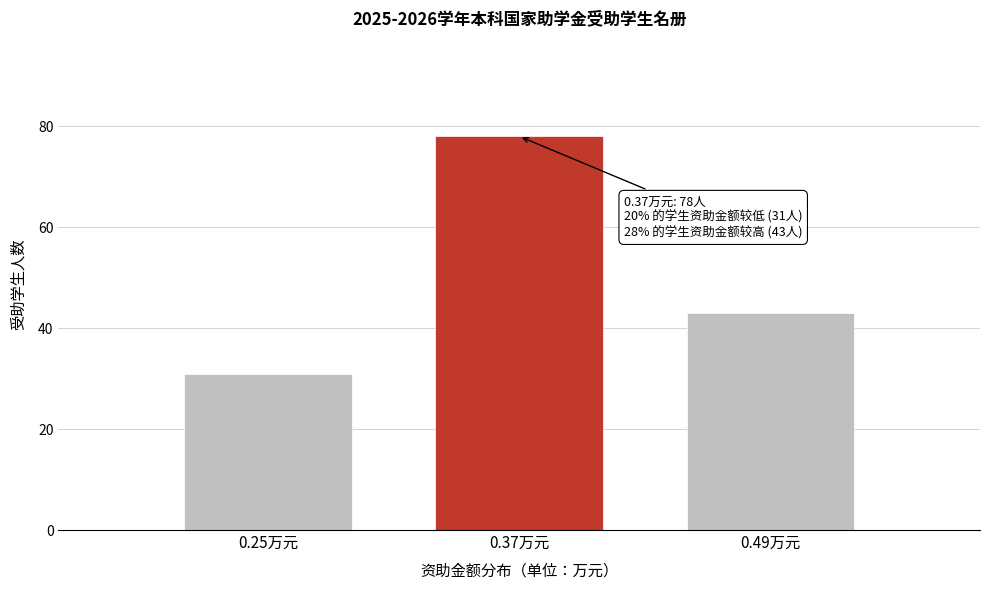

Reading left to right, what are all the values shown in this chart?

0.25万元=31	0.37万元=78	0.49万元=43